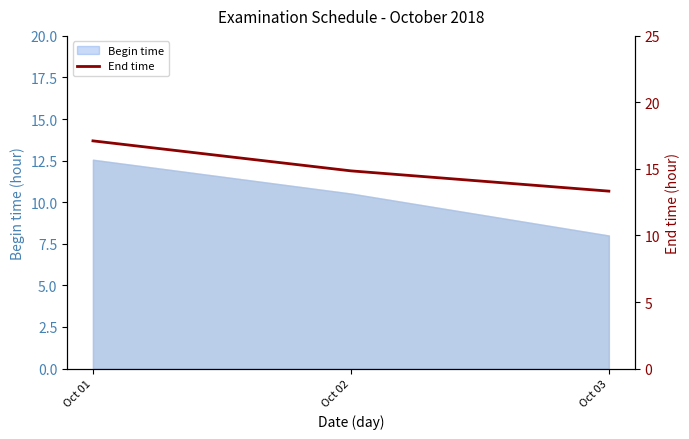

What is the difference between the maximum and minimum values?

3.8